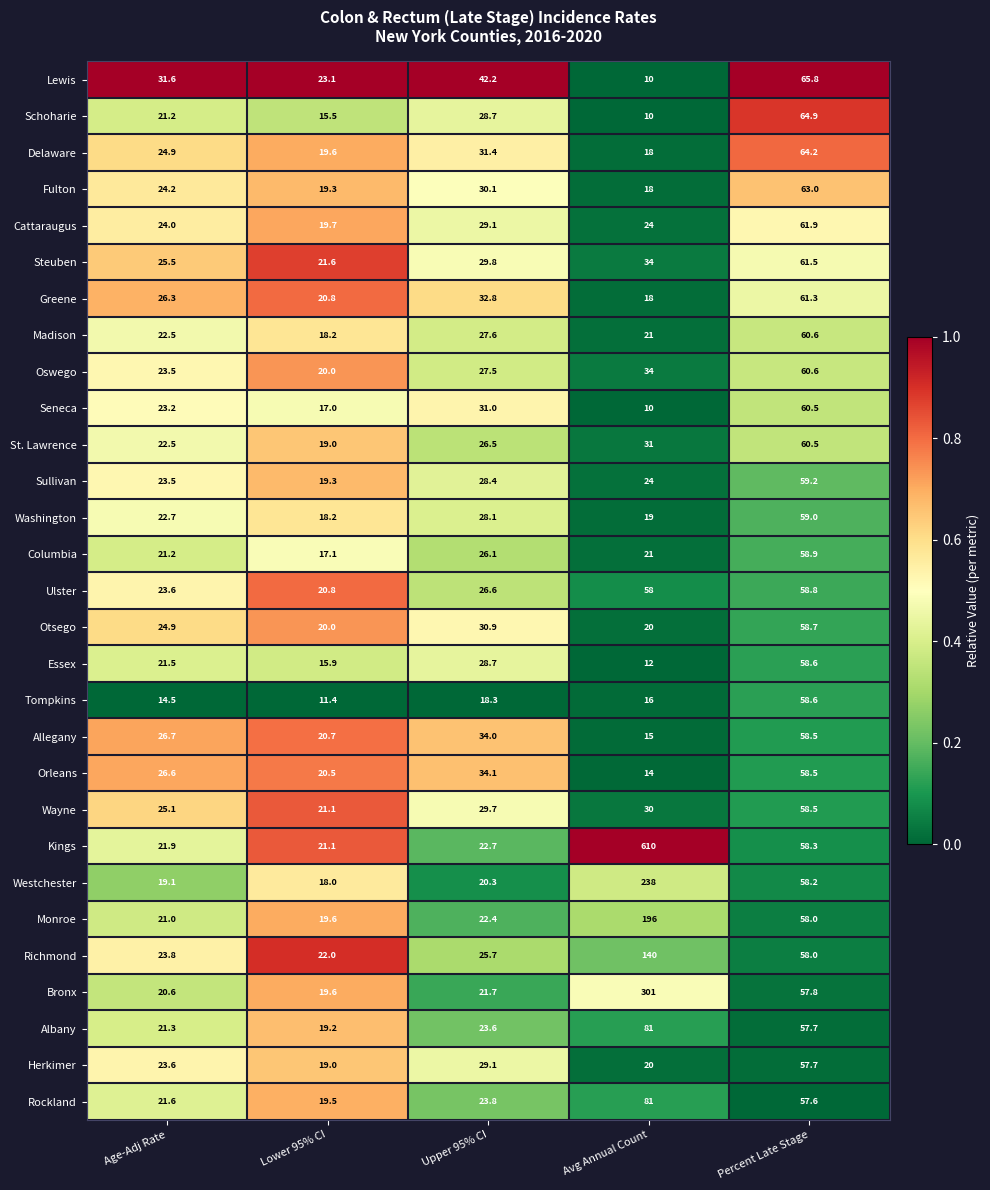

Rank the categories by Allegany value from highest to lowest.

Percent Late Stage, Upper 95% CI, Age-Adj Rate, Lower 95% CI, Avg Annual Count